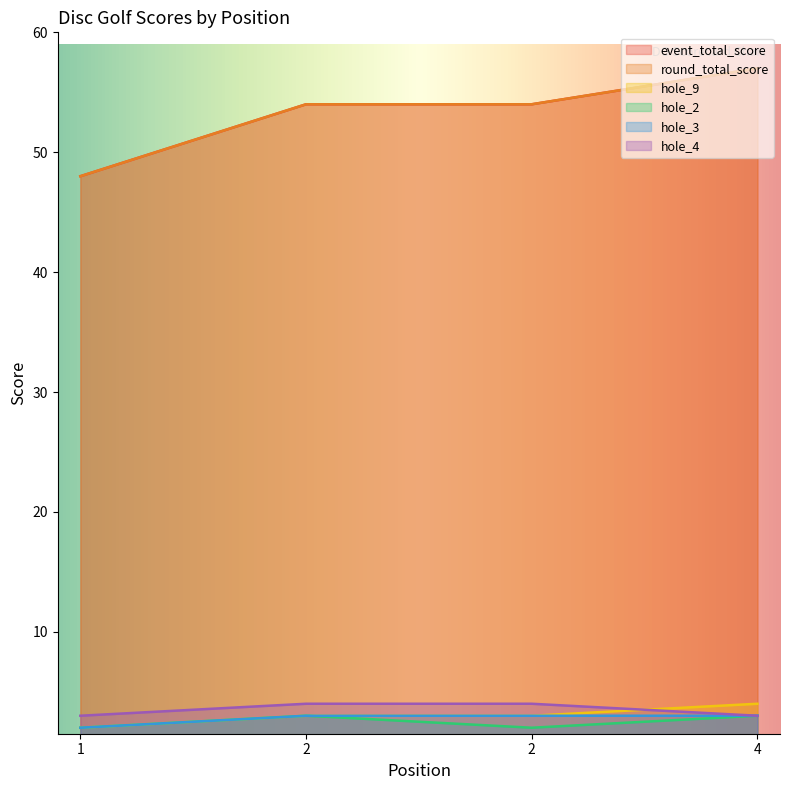

The round_total_score series shows 48 at 1. True or false?

True